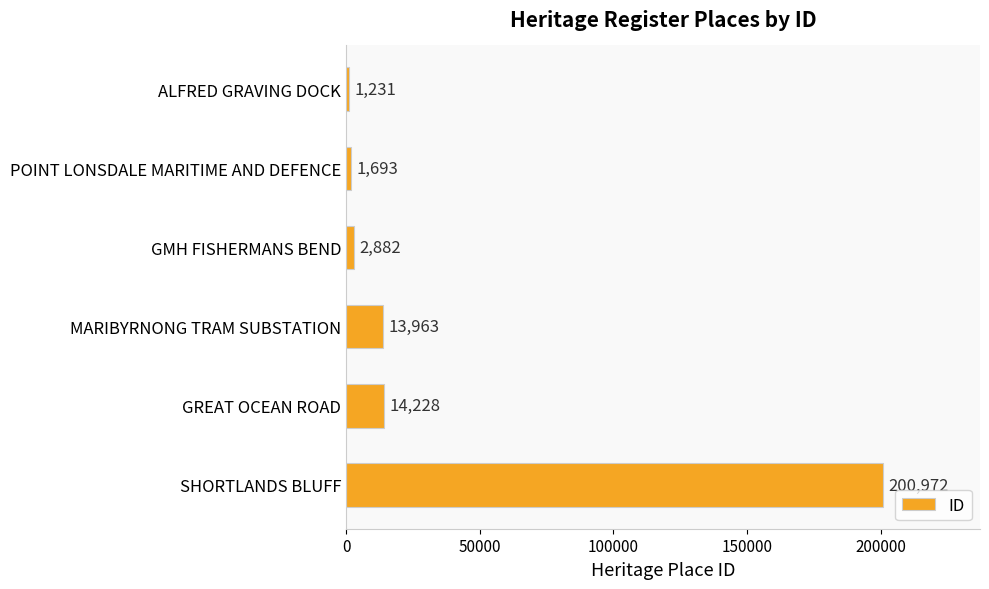

What is the change in value from MARIBYRNONG TRAM SUBSTATION to GREAT OCEAN ROAD?

+265